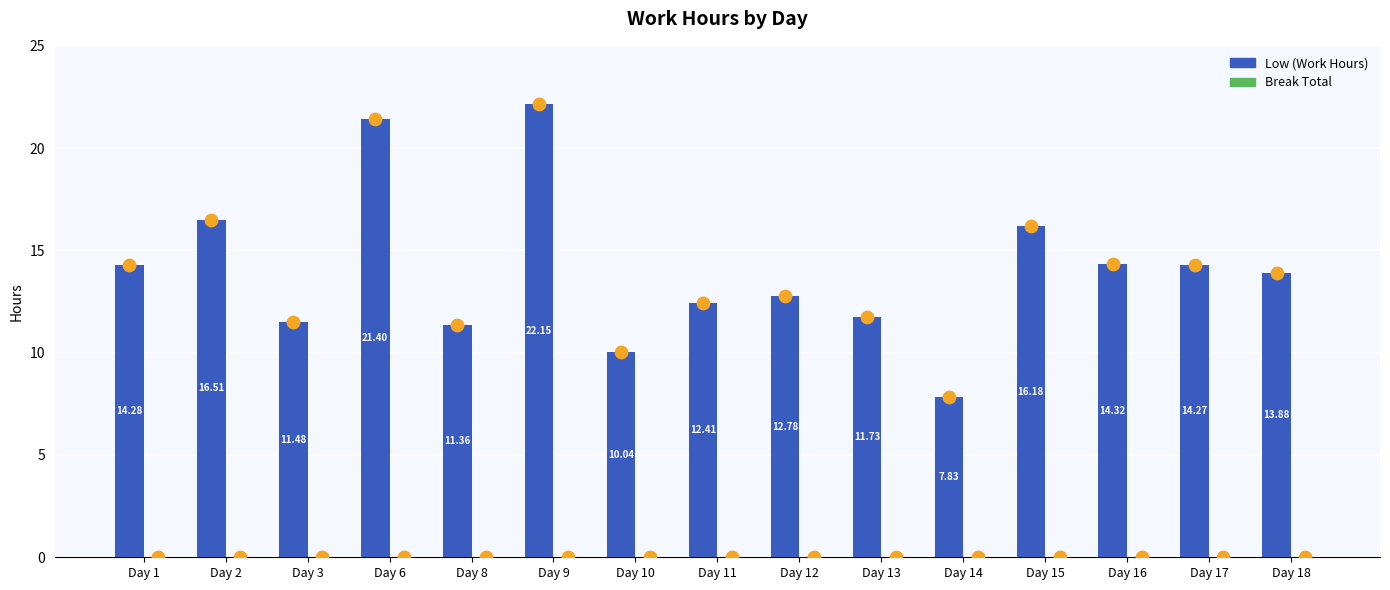

At which category is the sum across all series the highest?

Day 9